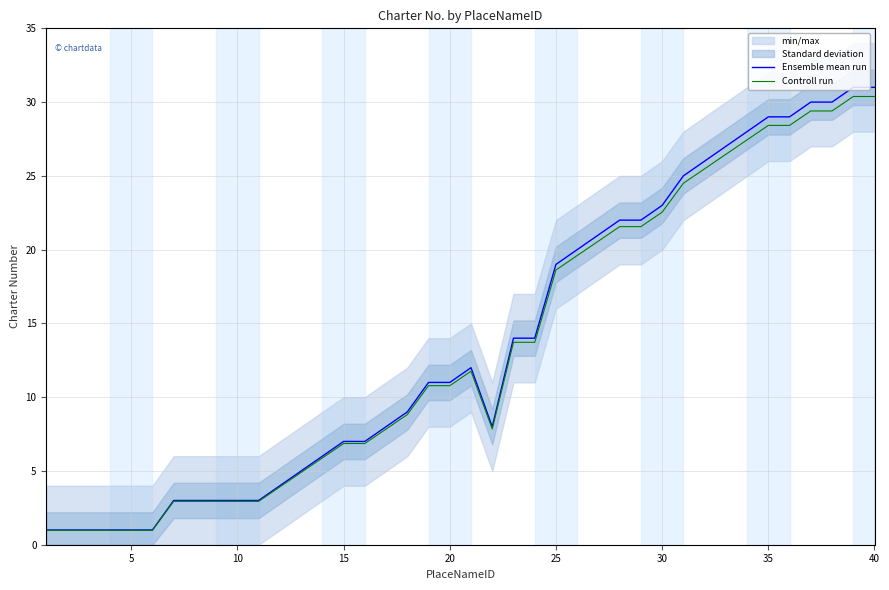

What is the difference between the maximum and second lowest values in the Ensemble mean run series?

30.0